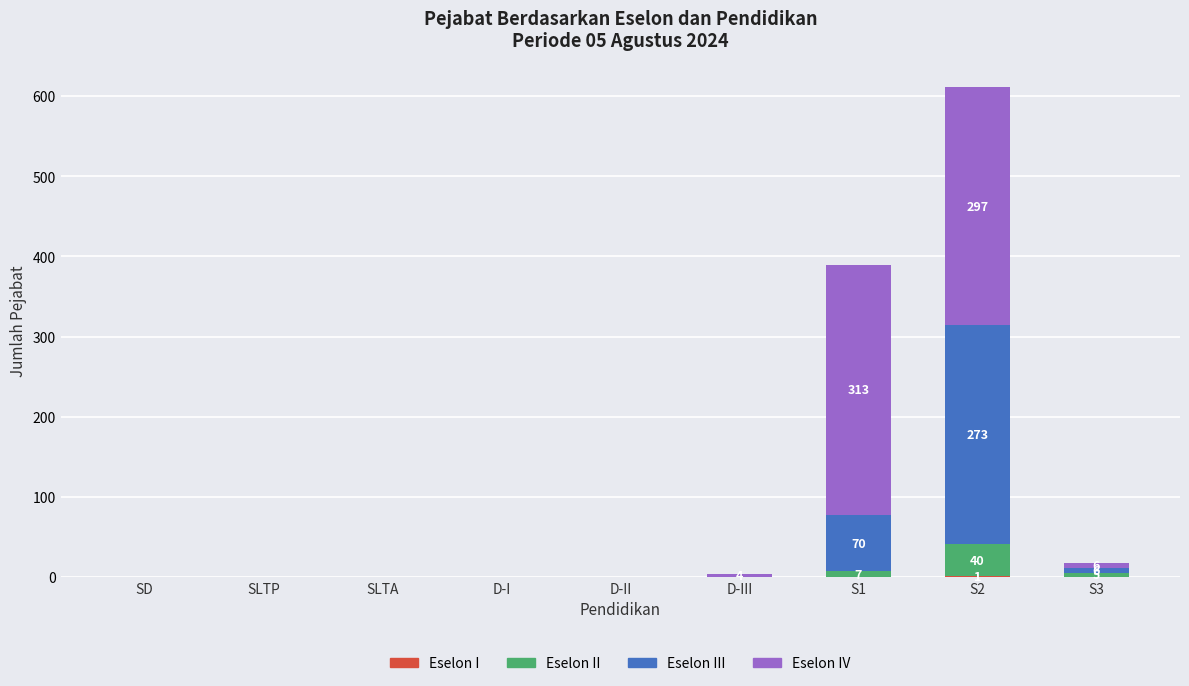

At which category is the sum across all series the highest?

S2